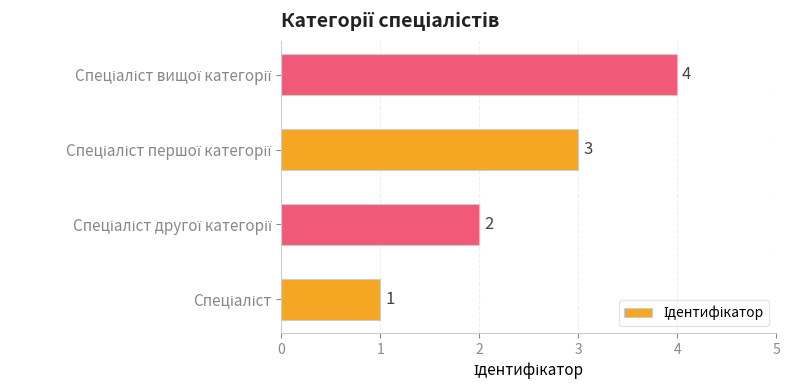

Count the values in the range 2 to 4.

3